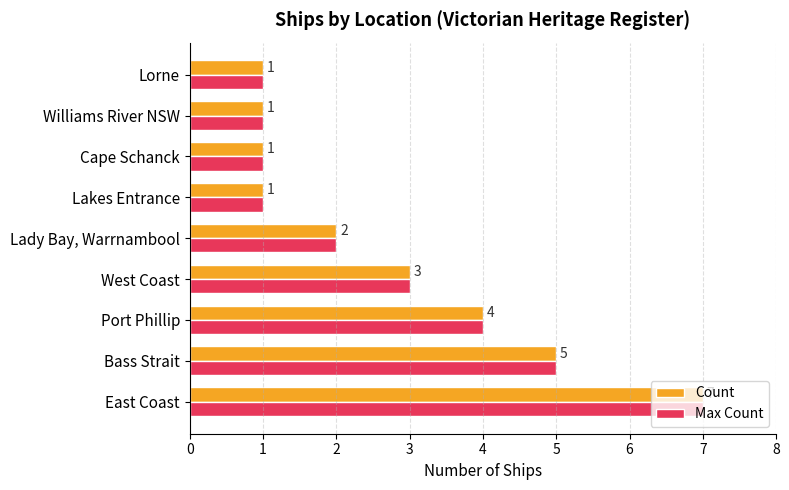

Is the value of Max Count at West Coast greater than the value of Count at Lakes Entrance?

Yes